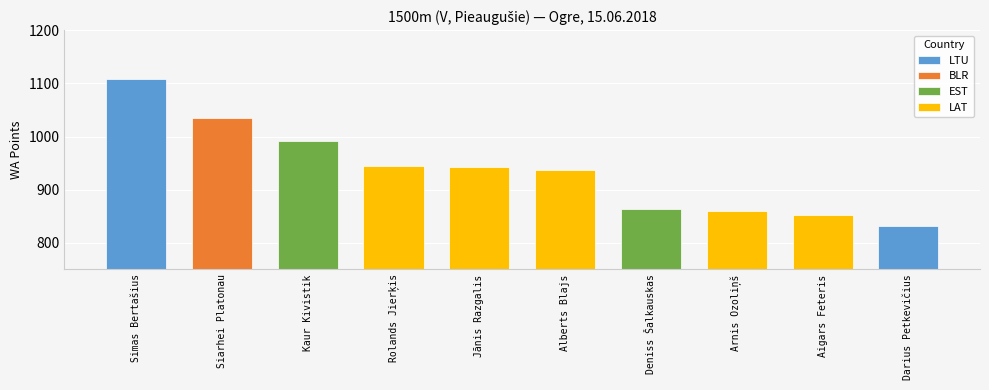

What is the difference between the maximum and minimum values?

277